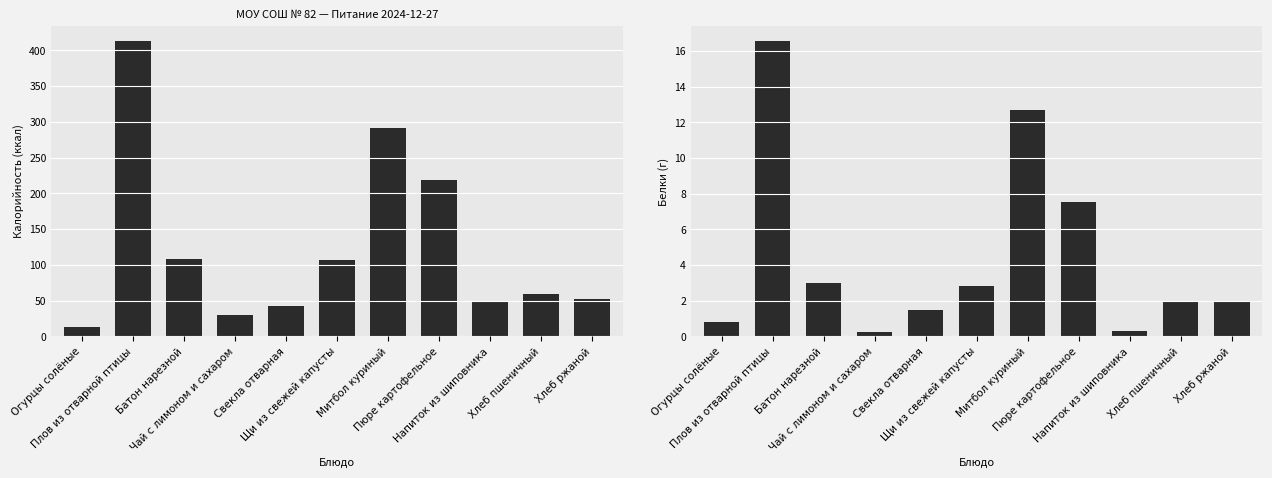

What is the smallest value displayed?

0.2